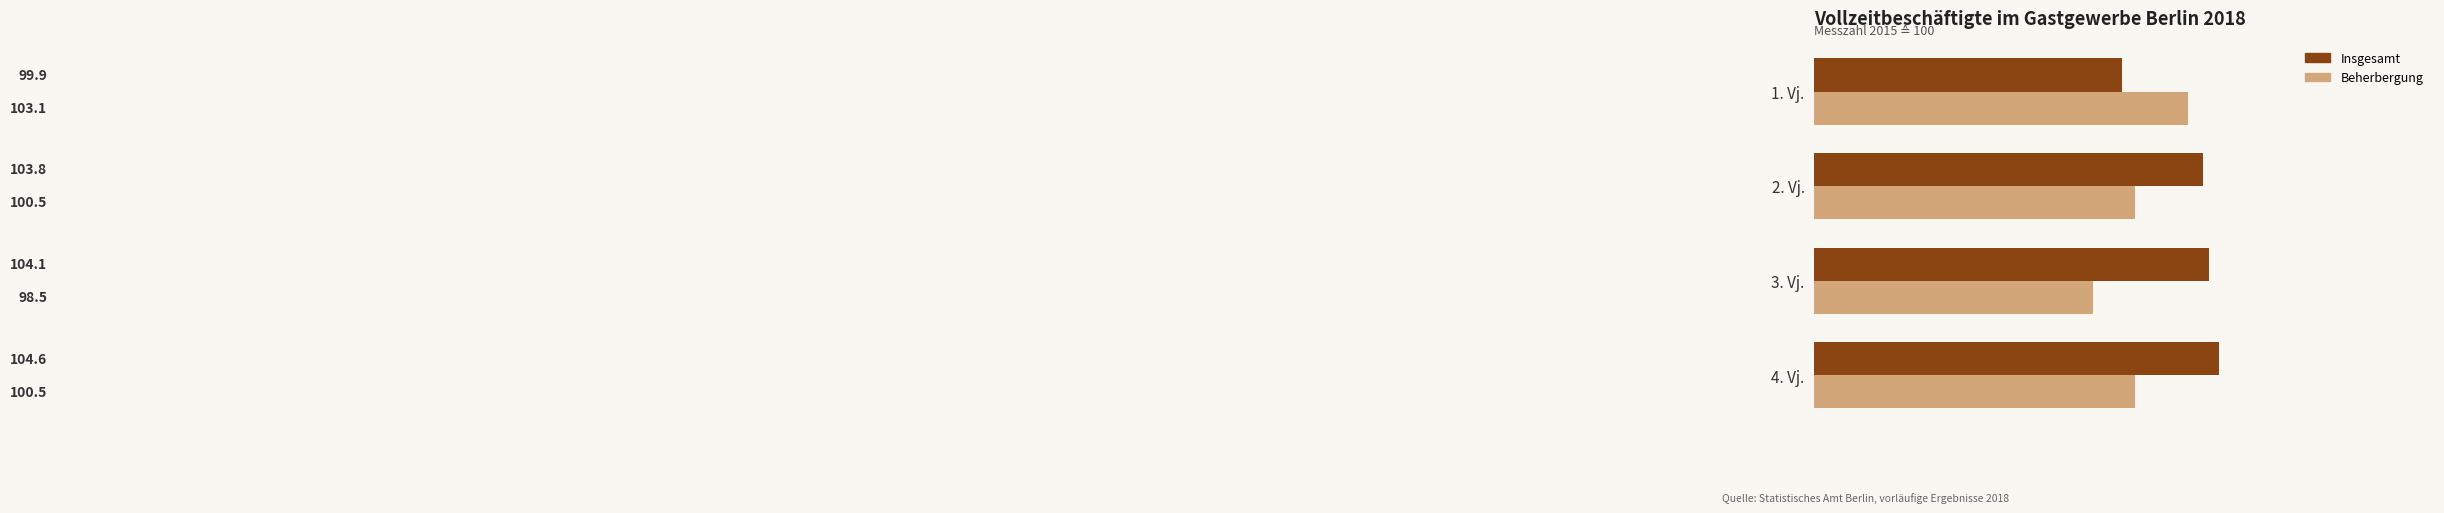

At which label is Insgesamt closest to 102?

2. Vj.